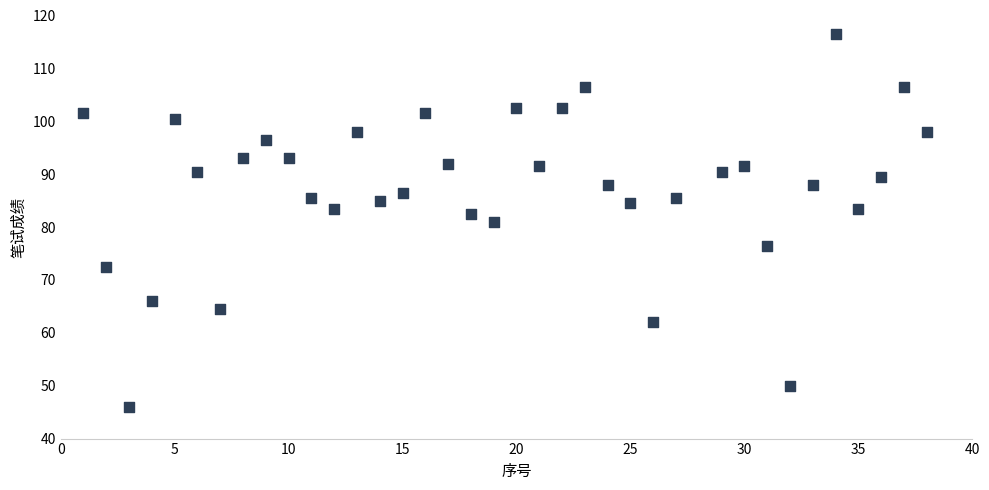

What is the range of Y values (max minus min)?

70.5